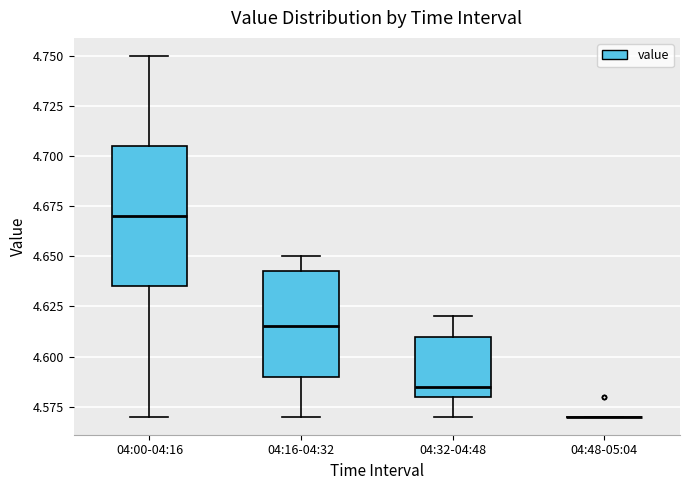

Reading left to right, transcribe this box plot: for each box, give where its median line is, the range the box spans, and where its two whiskers end, as read against the y-axis. The values are not printed on the chart, so give them approximately, as read against the axis.

04:00-04:16: median 4.670, box 4.635 to 4.705, whiskers 4.570 to 4.750
04:16-04:32: median 4.615, box 4.590 to 4.645, whiskers 4.570 to 4.650
04:32-04:48: median 4.585, box 4.580 to 4.610, whiskers 4.570 to 4.620
04:48-05:04: box collapsed to a line at 4.570, whiskers 4.570 to 4.570